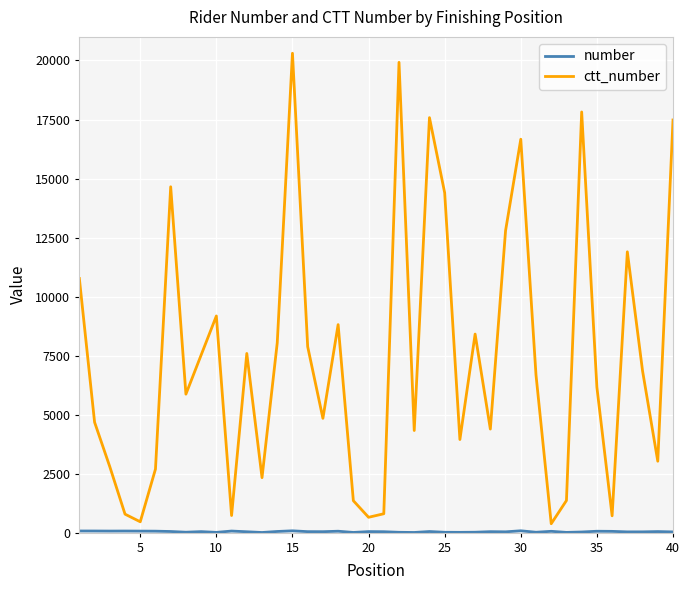

What is the greatest value displayed?

20307